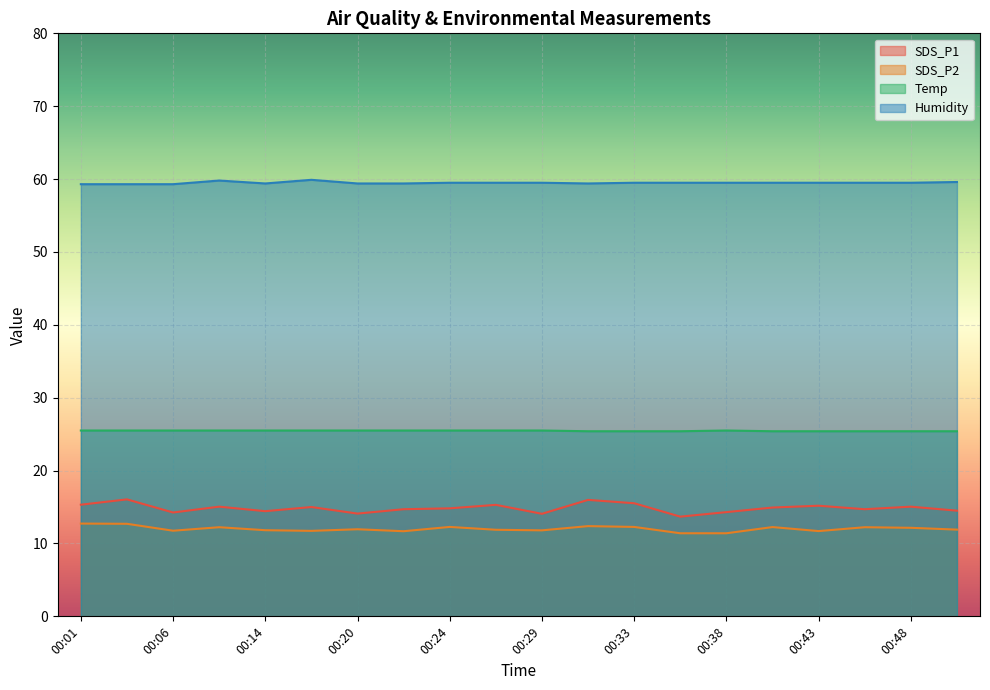

Where is the first local maximum for Humidity?

00:08